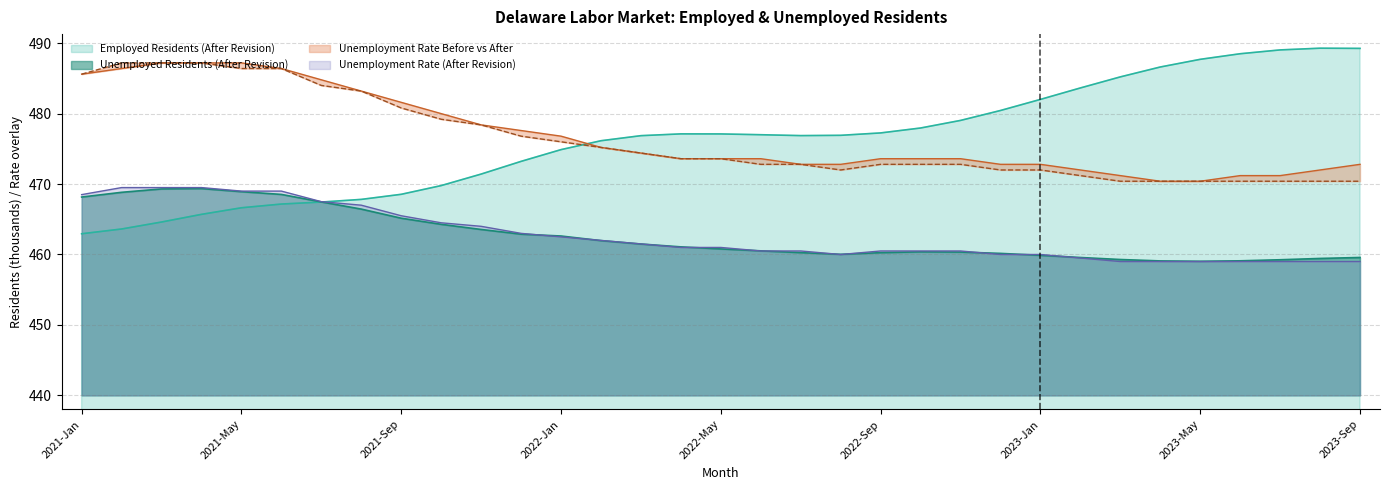

What is the total value across all series at 2022-Sep?

1883.9